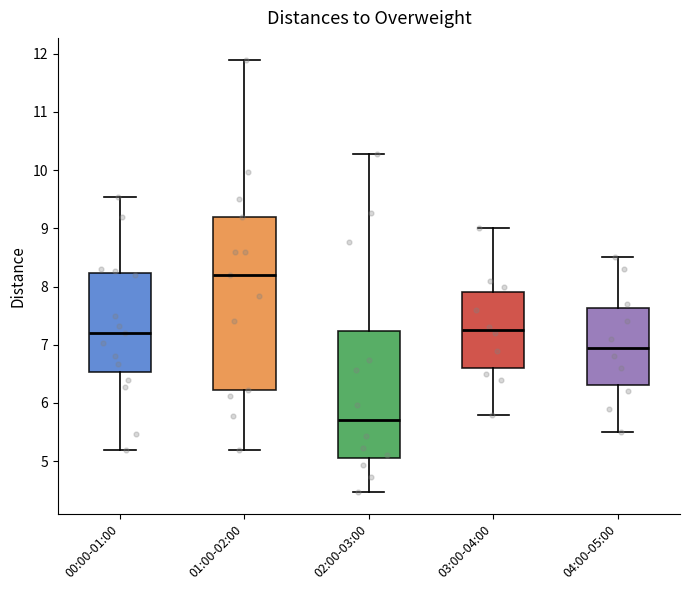

Reading left to right, transcribe this box plot: for each box, give where its median line is, the range the box spans, and where its two whiskers end, as read against the y-axis. The values are not printed on the chart, so give them approximately, as read against the axis.

00:00-01:00: median 7.2, box 6.5 to 8.2, whiskers 5.2 to 9.5
01:00-02:00: median 8.2, box 6.2 to 9.2, whiskers 5.2 to 11.9
02:00-03:00: median 5.7, box 5.1 to 7.2, whiskers 4.5 to 10.3
03:00-04:00: median 7.3, box 6.6 to 7.9, whiskers 5.8 to 9.0
04:00-05:00: median 7.0, box 6.3 to 7.6, whiskers 5.5 to 8.5